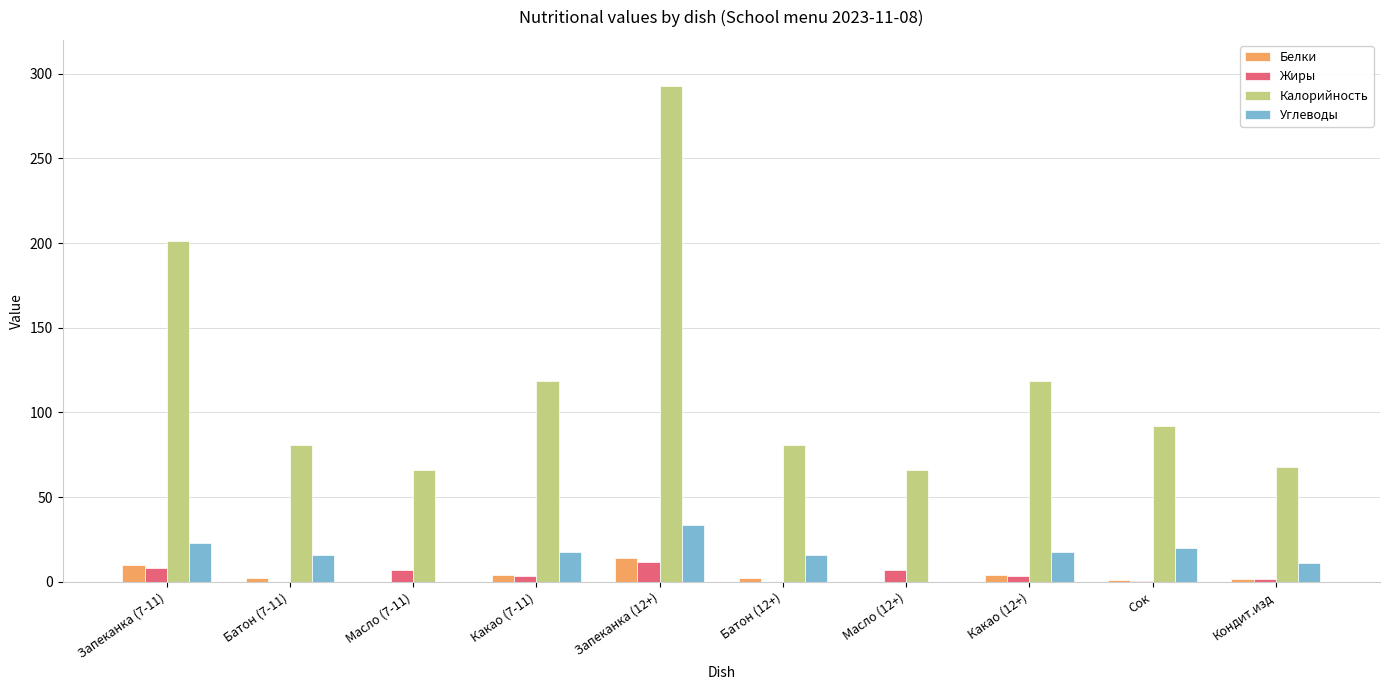

At which category is the sum across all series the highest?

Запеканка (12+)